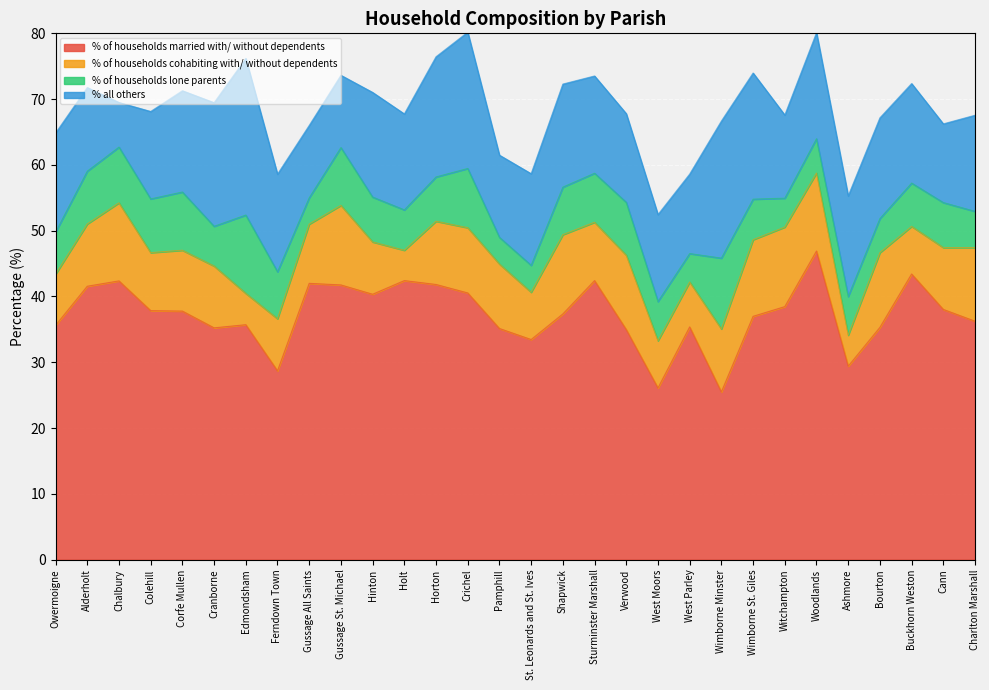

What is the total value across all series at Ferndown Town?

58.6